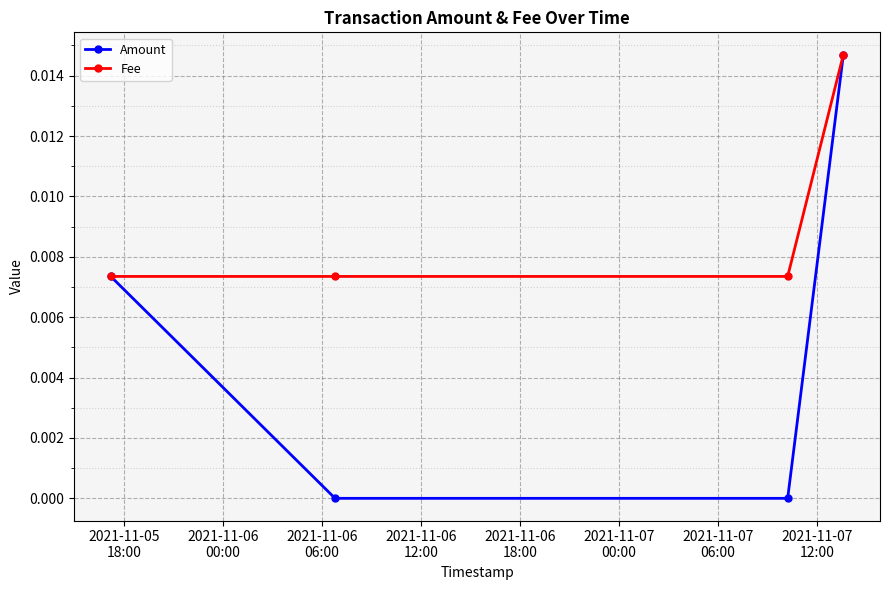

How many distinct data groups are displayed?

2